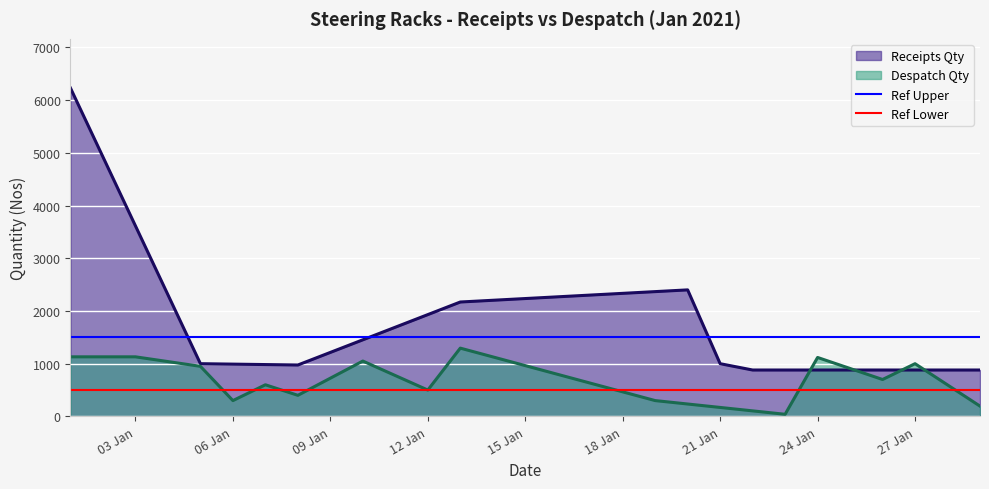

What is the maximum value for Despatch Qty?

1295.0